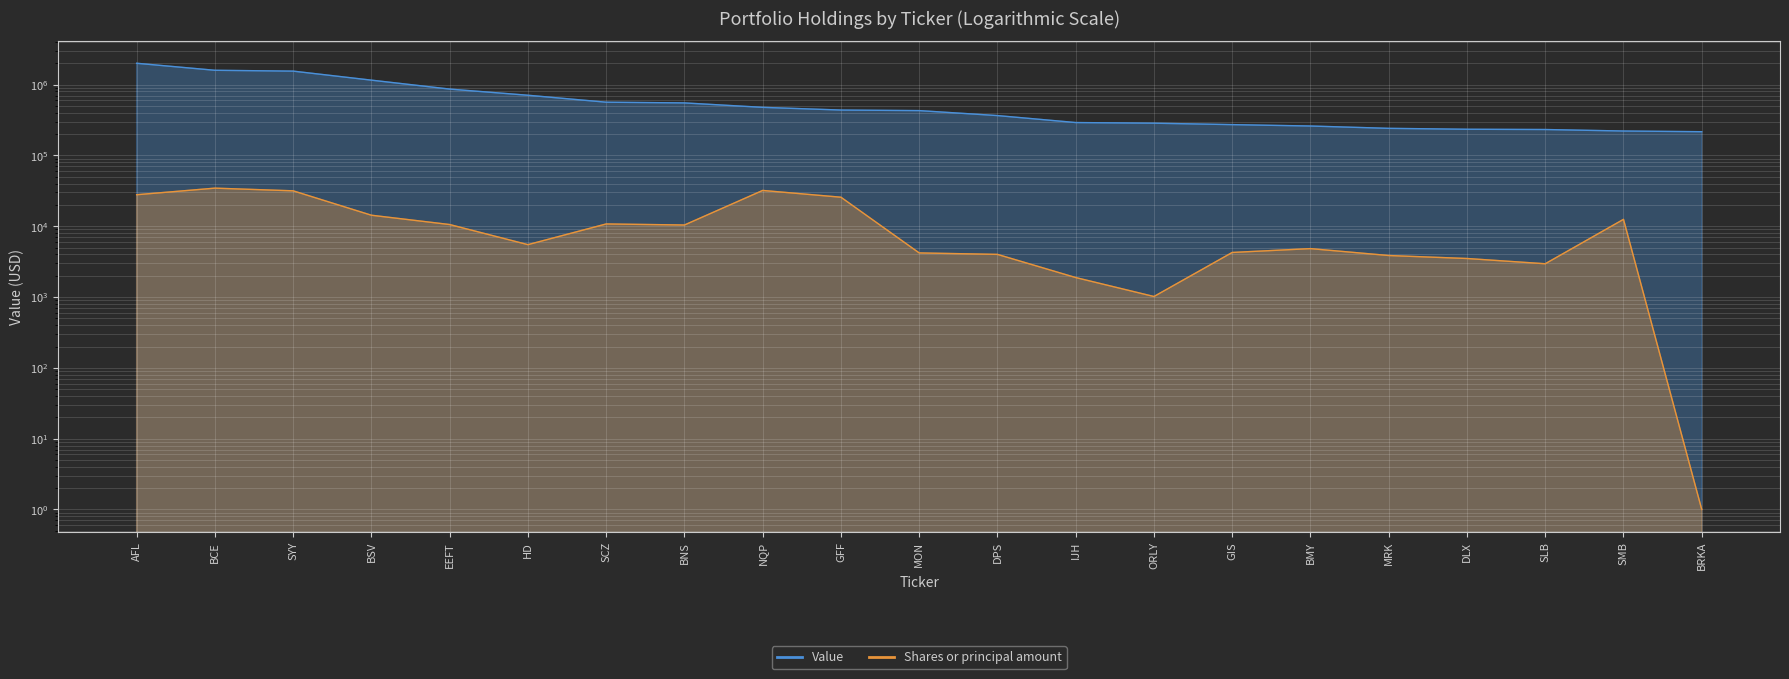

What is the minimum value for Shares or principal amount?

1